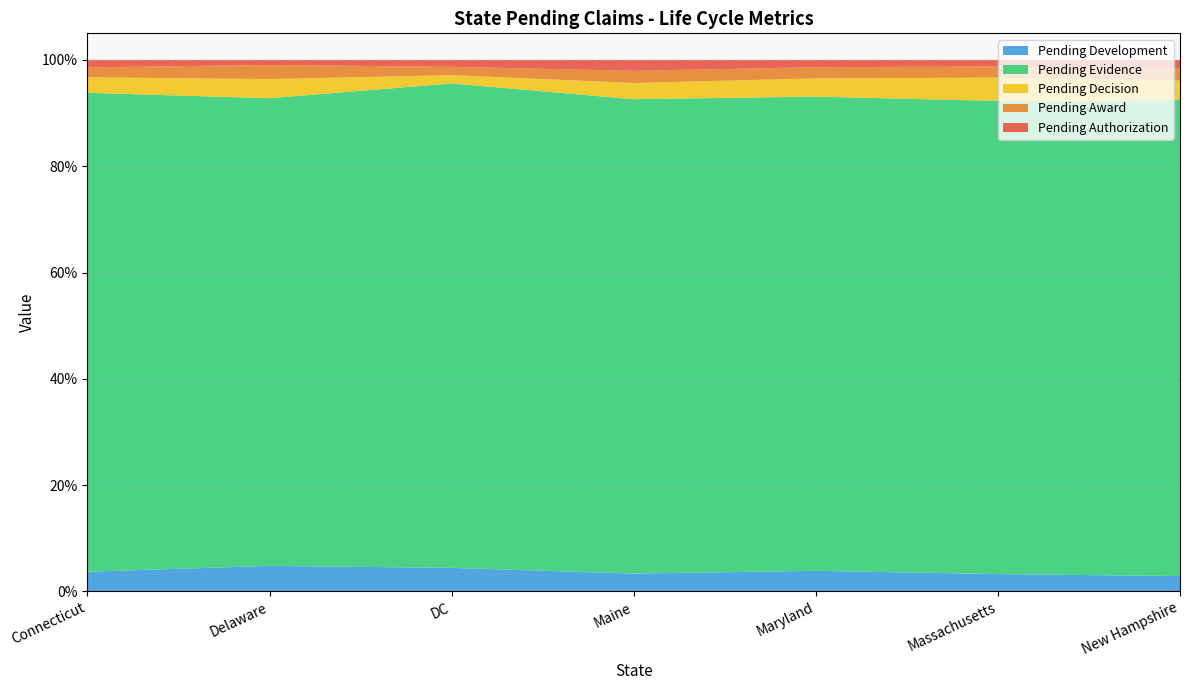

Does the chart have visible grid lines?

Yes